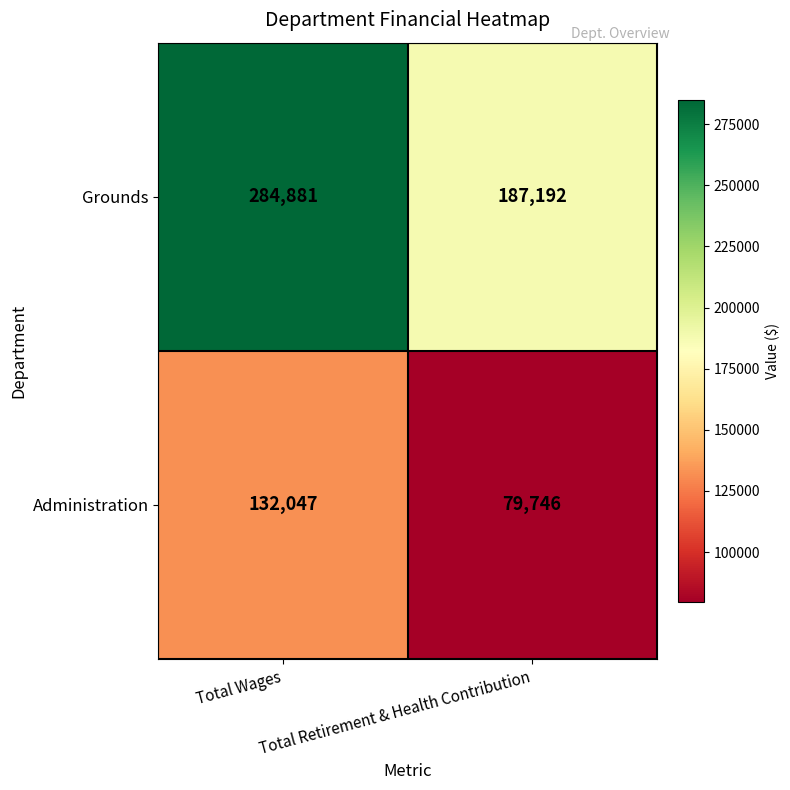

Rank the series at Total Retirement & Health Contribution from lowest to highest value.

Administration, Grounds